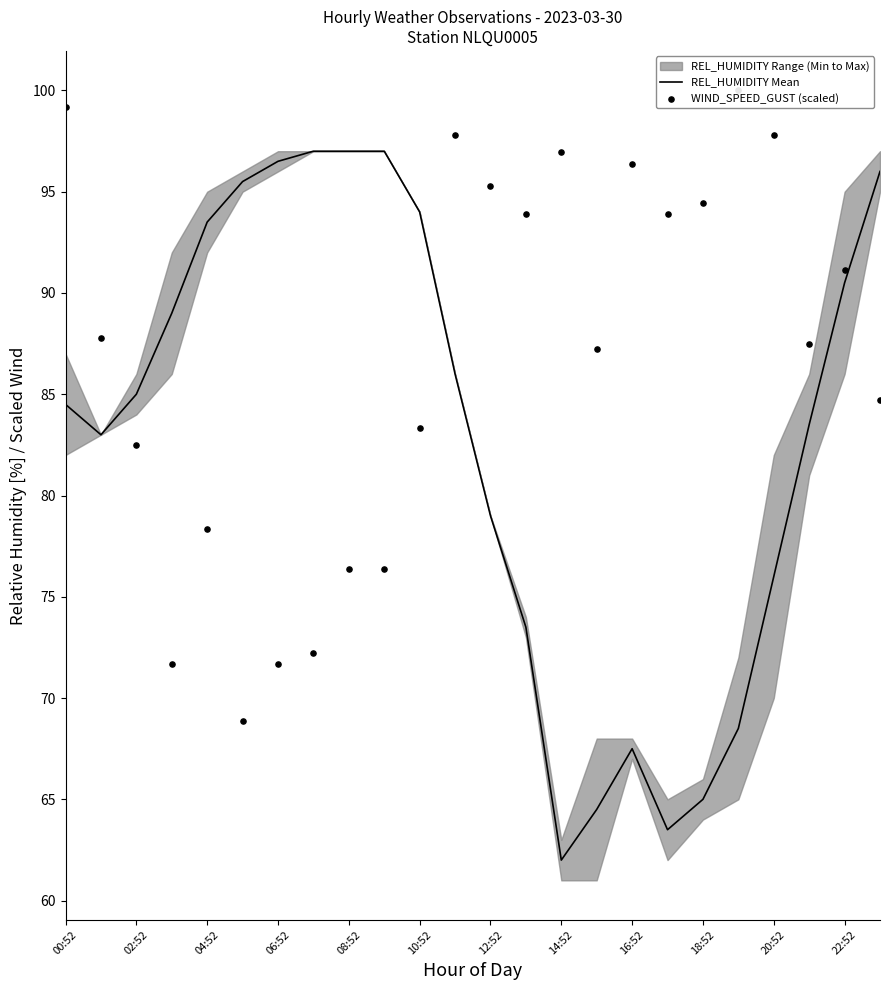

At which label does REL_HUMIDITY Mean reach its minimum?

14:52